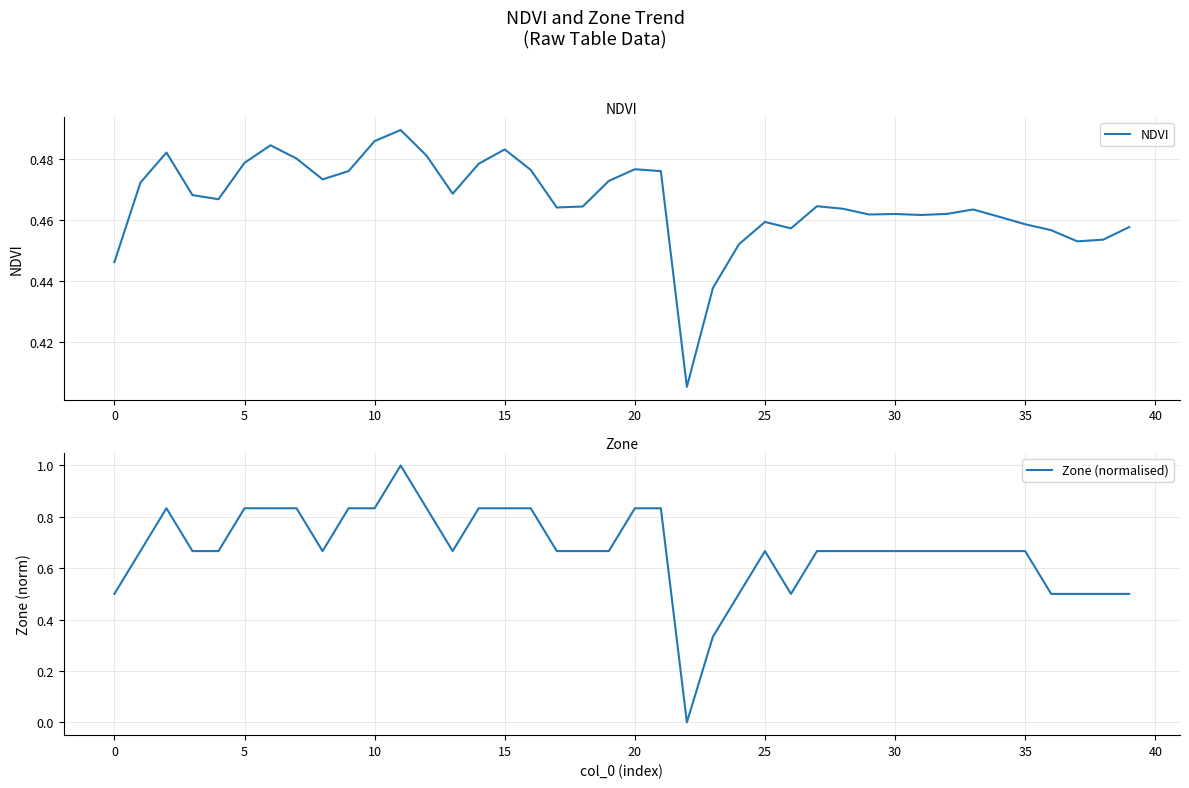

What is the difference between the maximum and minimum values in the Zone (normalised) series?

1.0